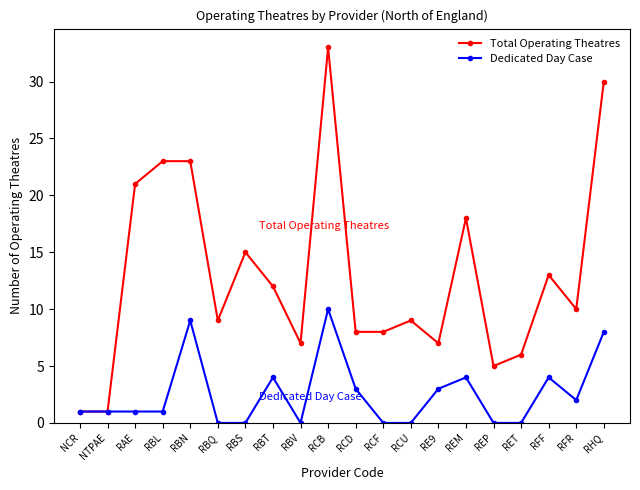

Between NCR and RET, which series saw the biggest shift?

Total Operating Theatres